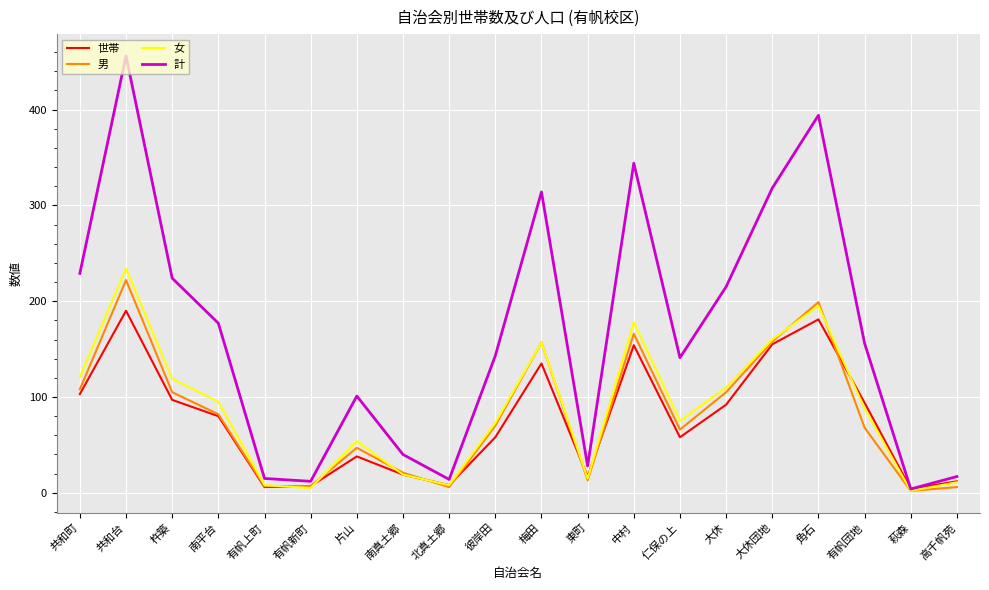

Rank the series by their maximum value, from lowest to highest.

世帯, 男, 女, 計